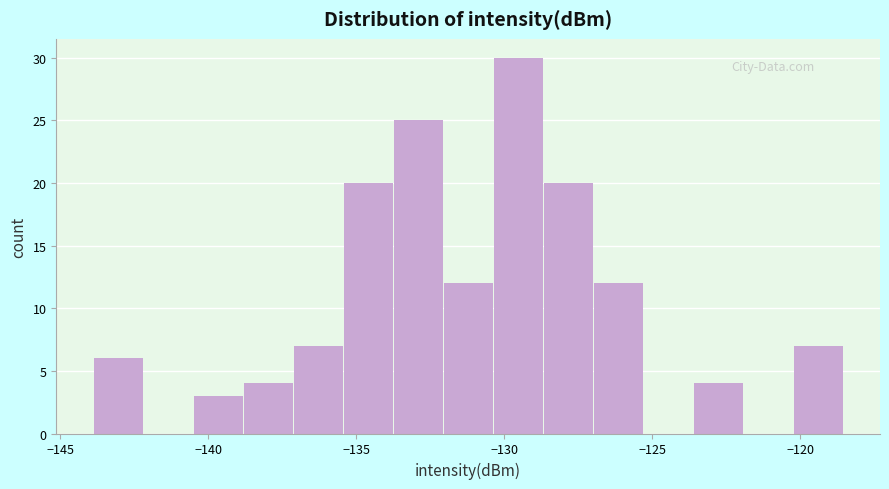

Around what value on the x-axis is the tallest bar? Give the approximate position of its centre, as read against the axis.

-129.5